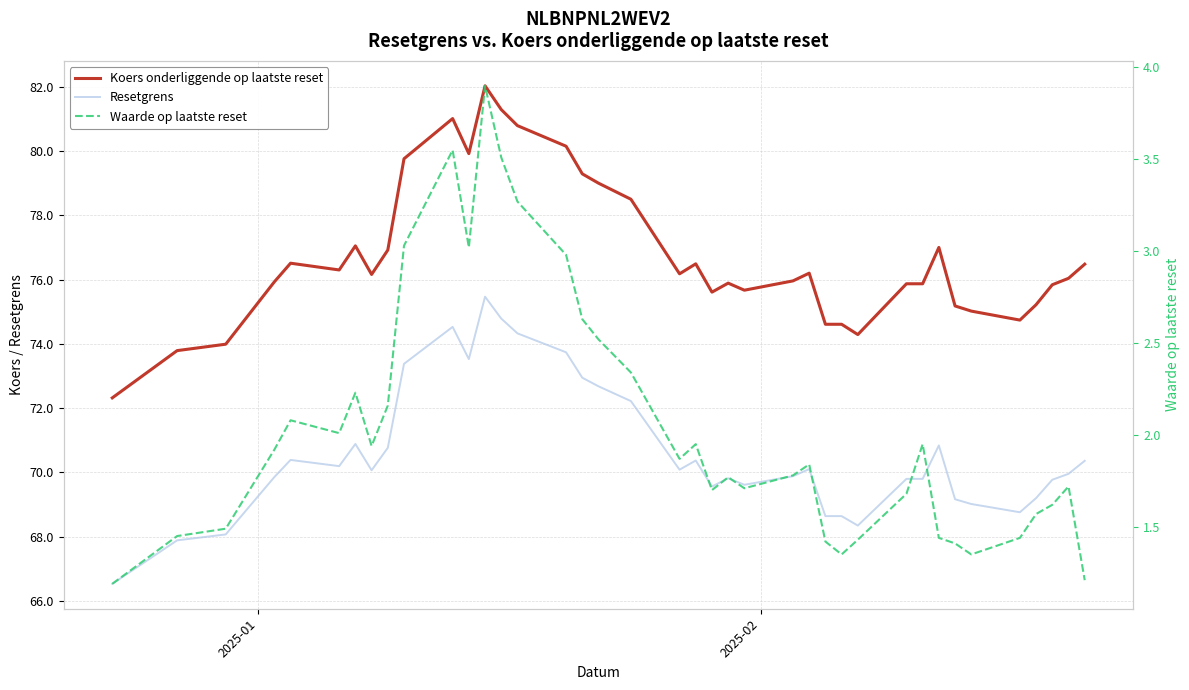

How many interior local valleys does the Resetgrens series have?

8